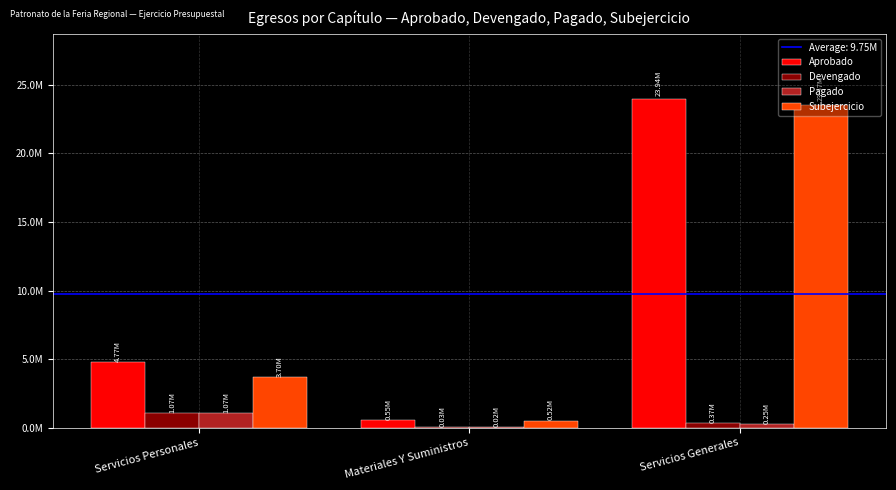

Is it true that Devengado equals 1444000.2 at Servicios Personales?

False